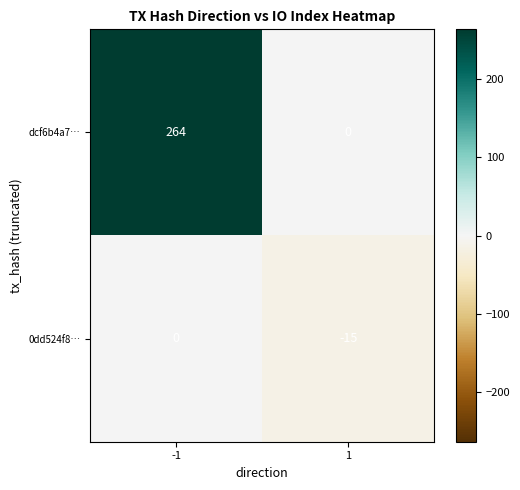

Which series has the widest spread of values?

dcf6b4a7…